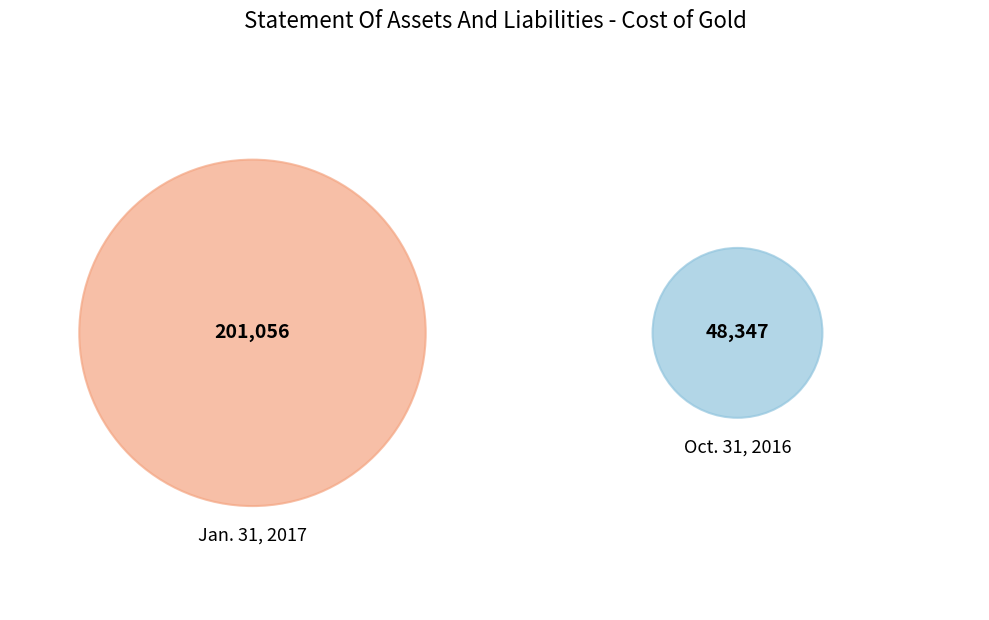

Combined, what portion of the pie is Oct. 31, 2016 and Jan. 31, 2017?

100.0%